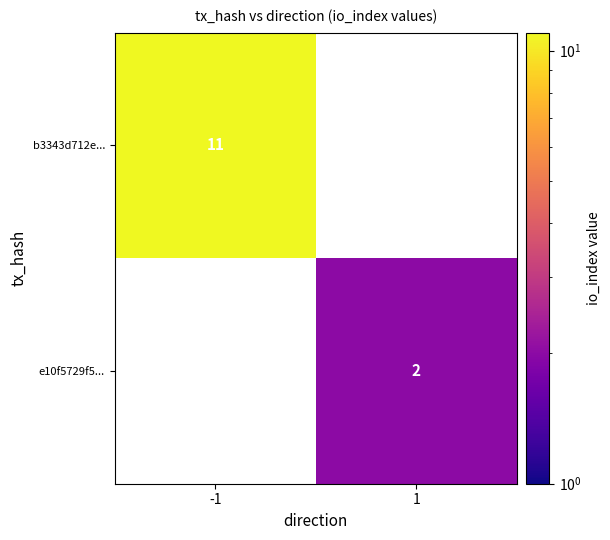

At how many categories does at least one series exceed 6?

1